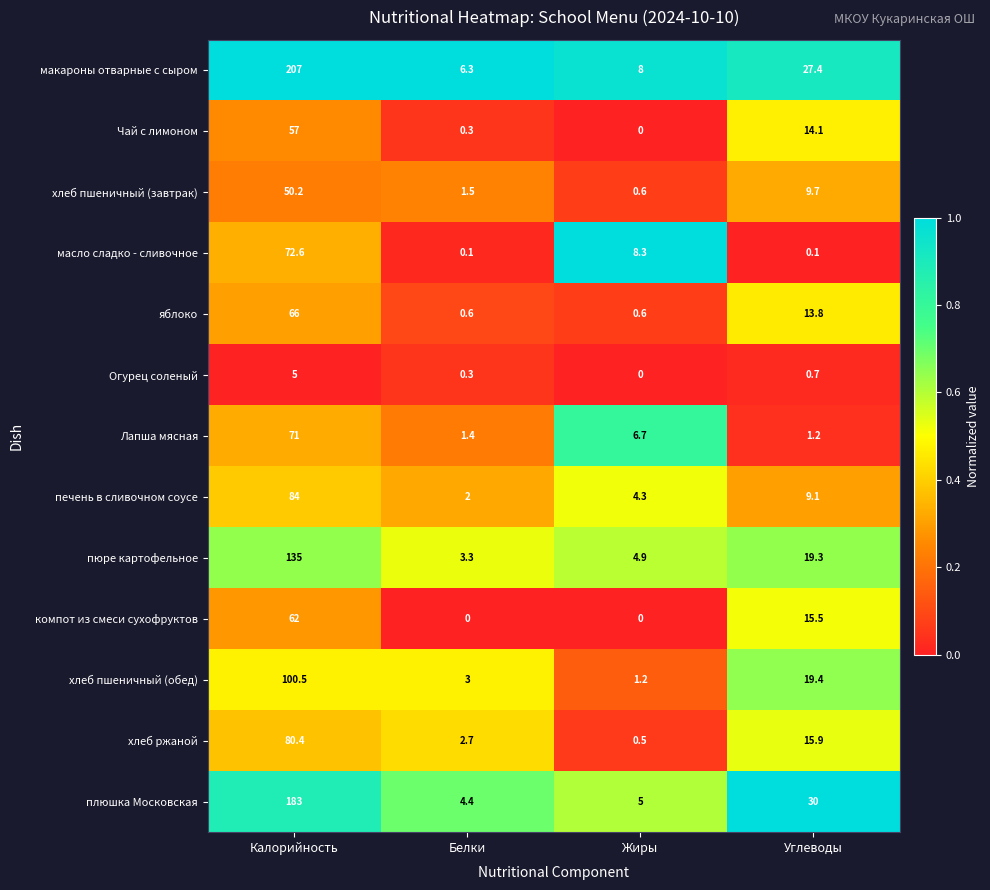

What is the difference between the maximum and minimum values in the пюре картофельное series?

131.7